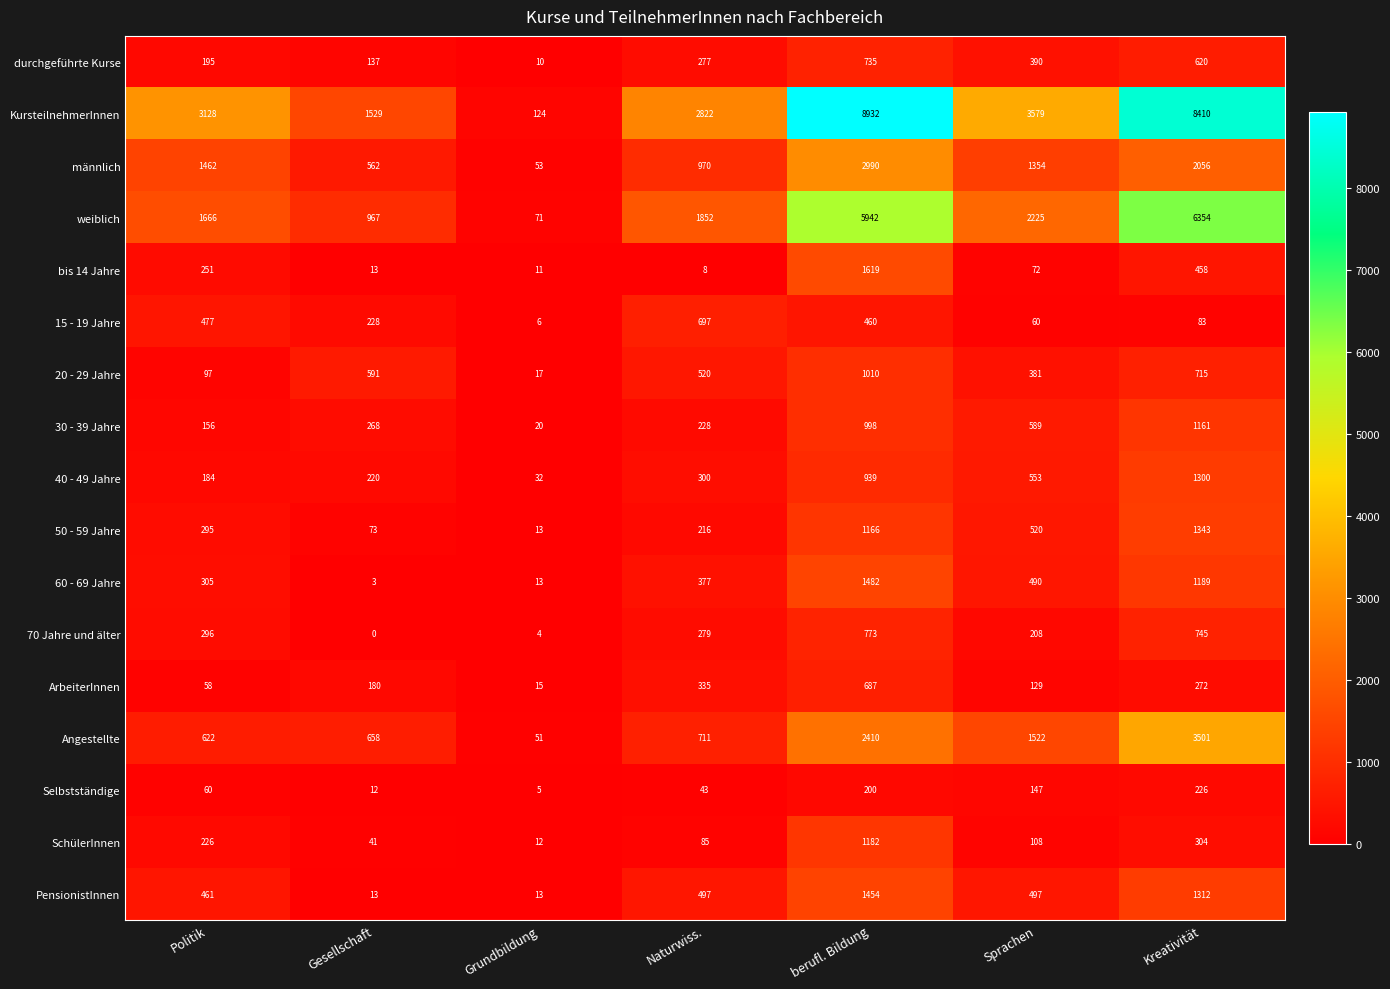

What is the difference between the bis 14 Jahre values at Sprachen and Politik?

179